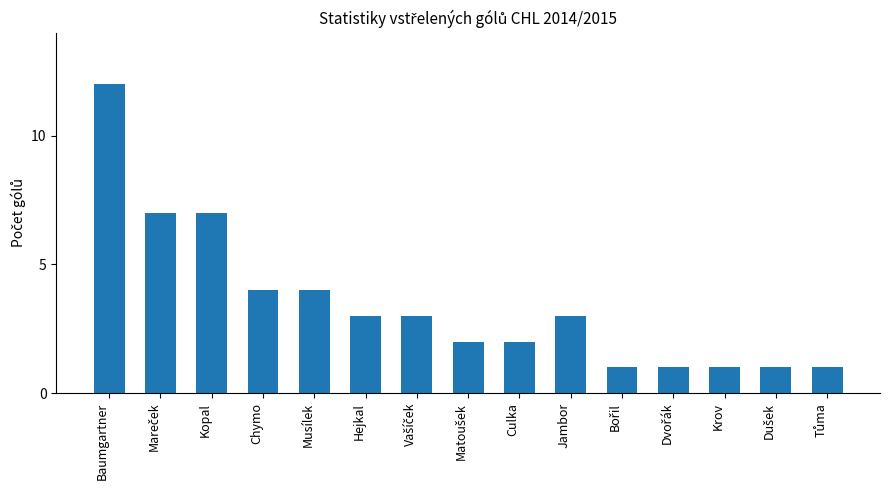

Which category has the highest value across all series?

Baumgartner